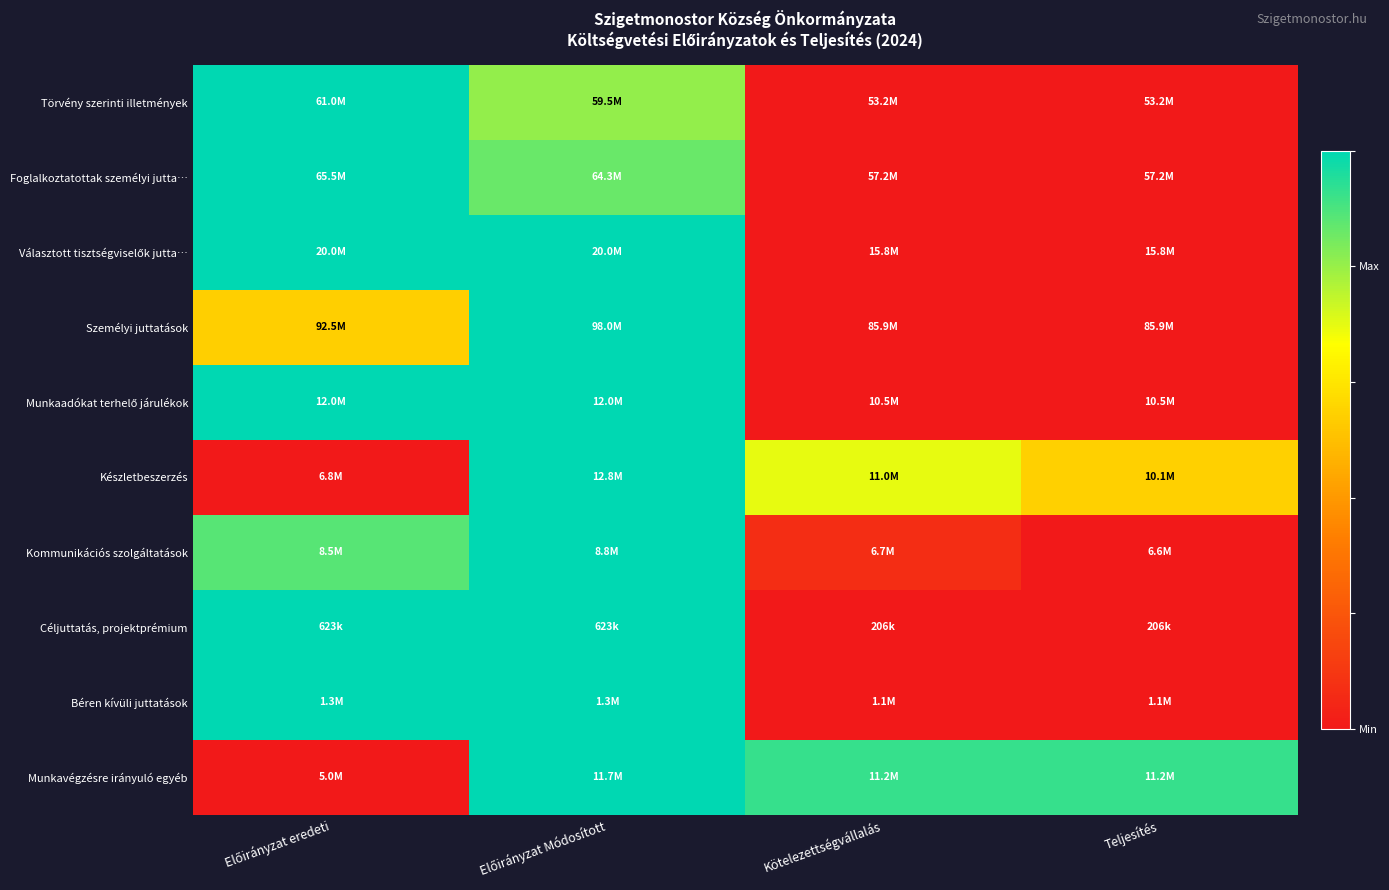

How many categories are shown in the chart?

4